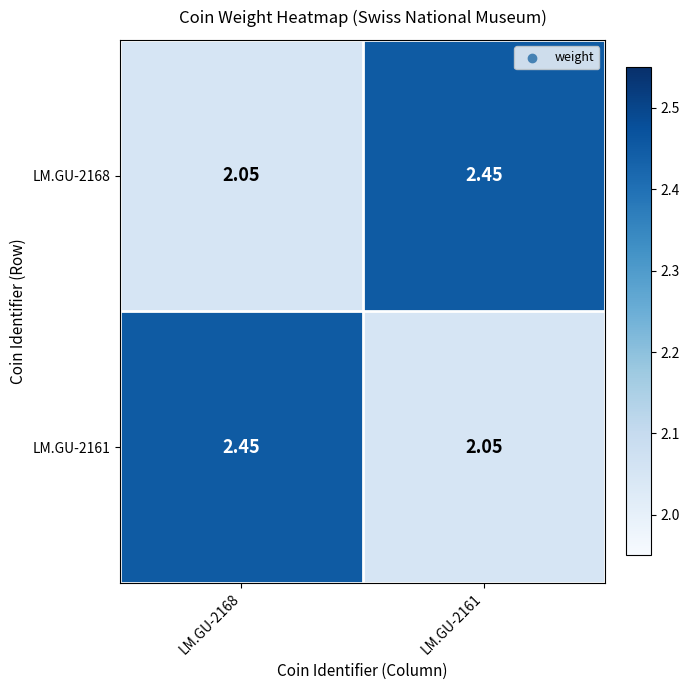

Is the value of LM.GU-2161 at LM.GU-2168 greater than the value of LM.GU-2168 at LM.GU-2168?

Yes